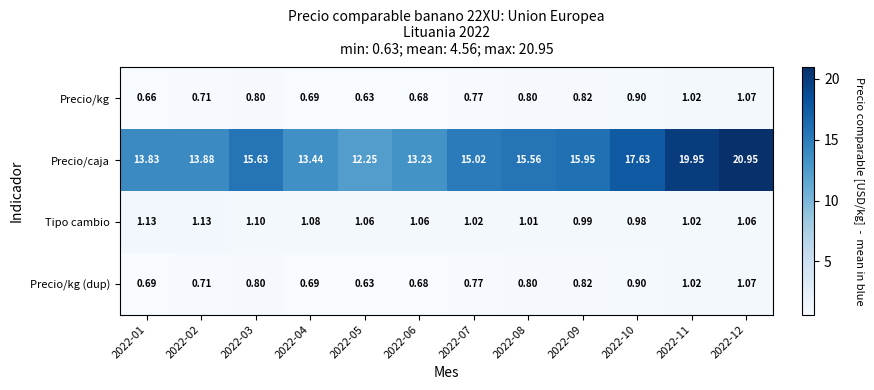

Which series has the largest total across all categories?

Precio/caja